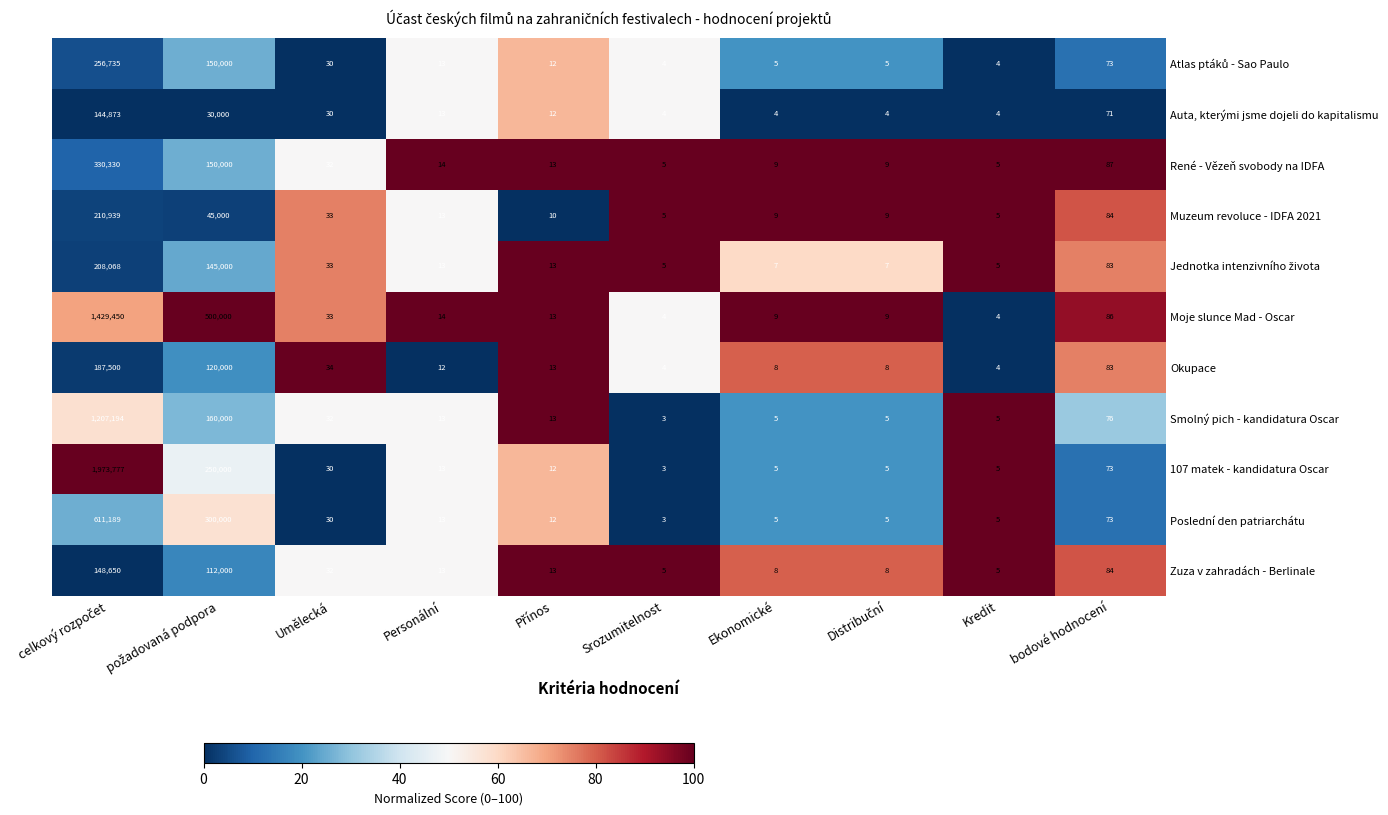

What is the maximum value shown in the chart?

1973777